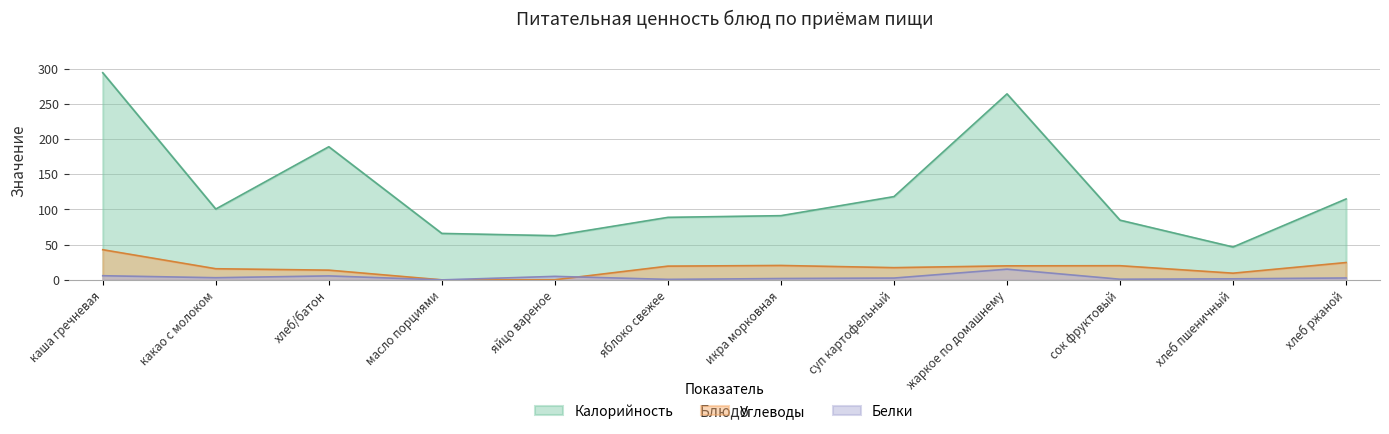

At which label is Калорийность closest to 170?

хлеб/батон